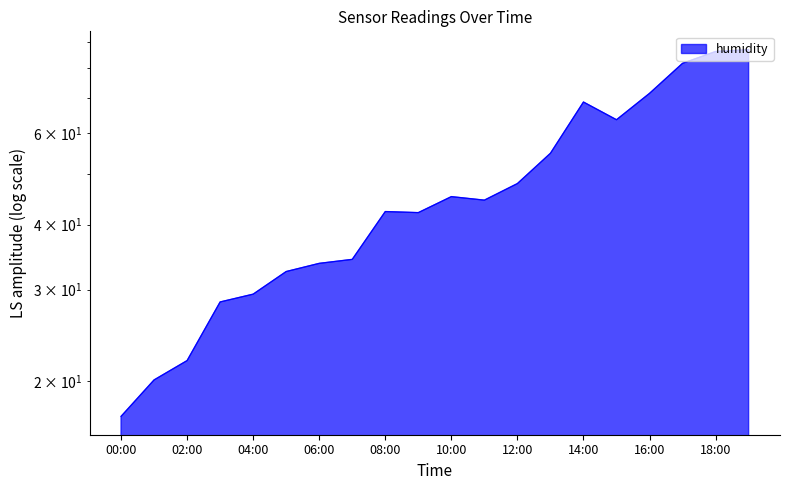

What is the label of the 9th point from the left?

08:00